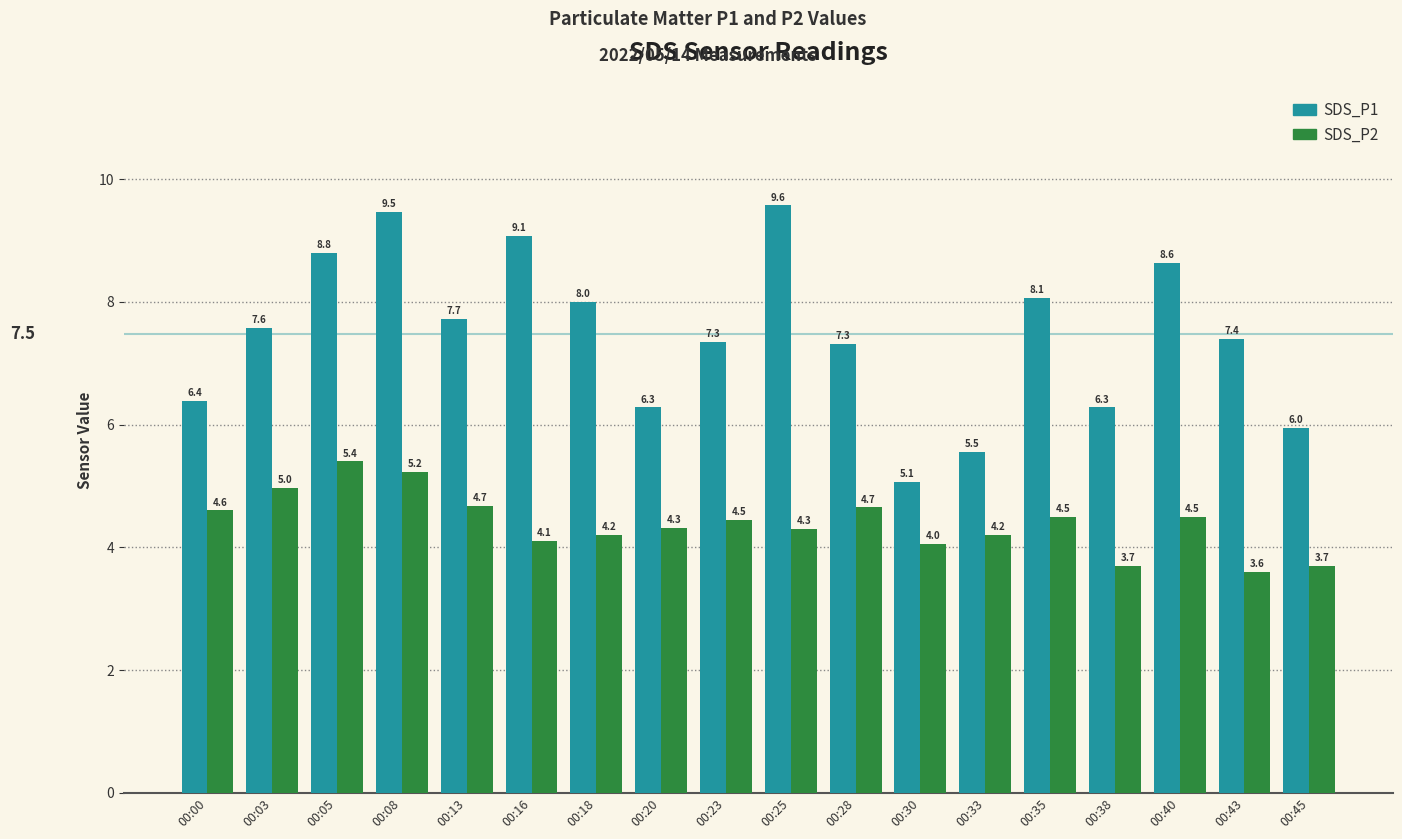

At which label does SDS_P2 first exceed 4?

00:00